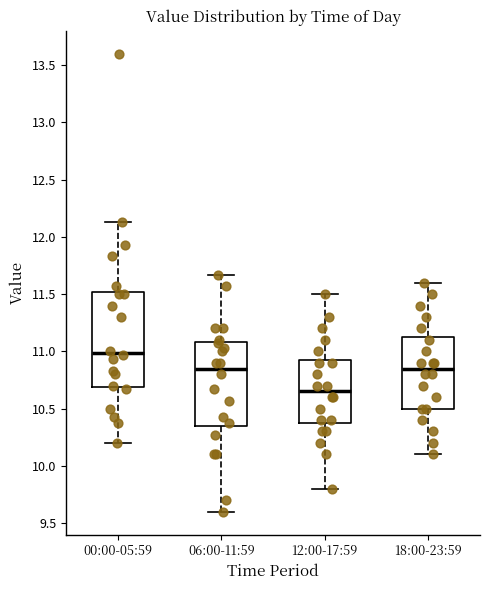

Which box has the highest median line?

00:00-05:59